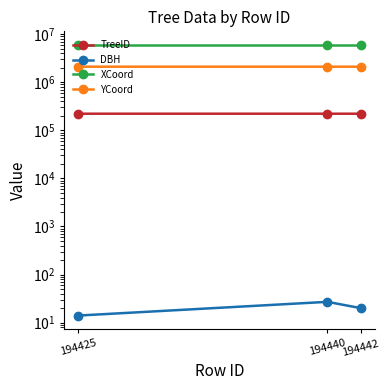

Which has a higher value, 194440 or 194442?

194440